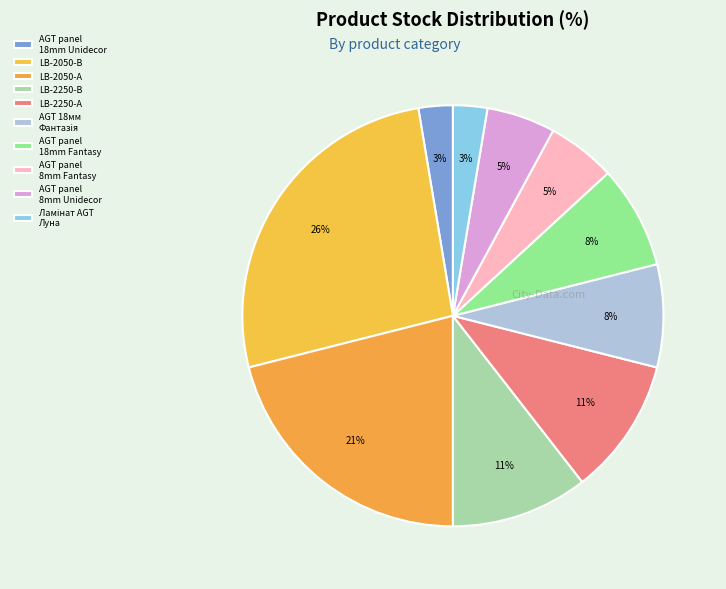

What percentage is the Ламінат AGT Луна slice, to the nearest percent?

3%